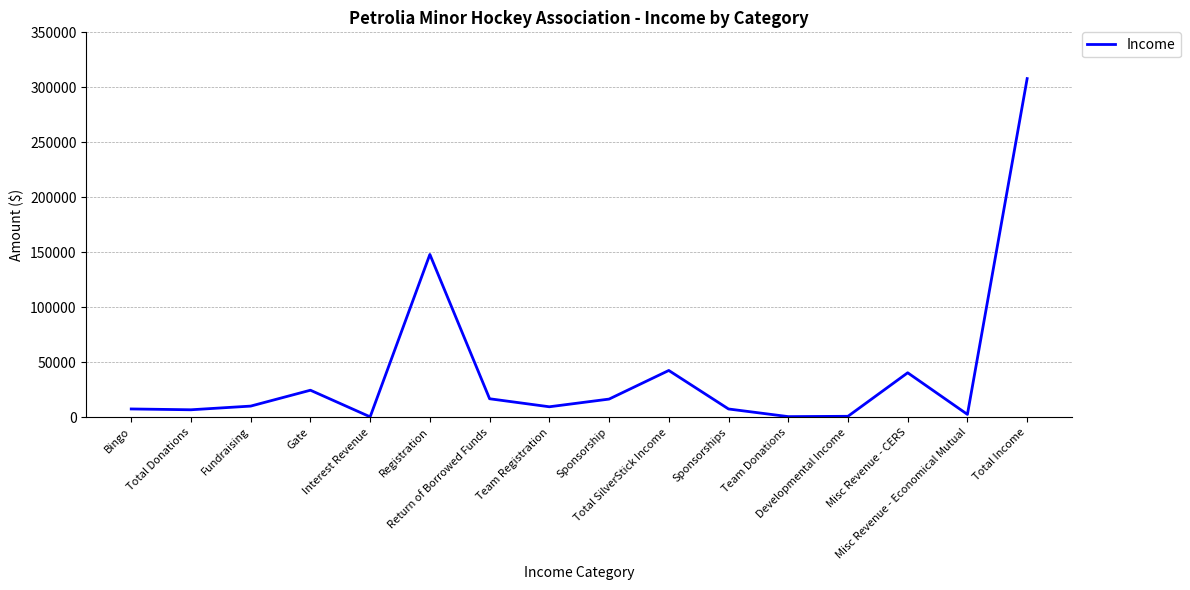

What is the difference between the maximum and minimum values?

307629.1